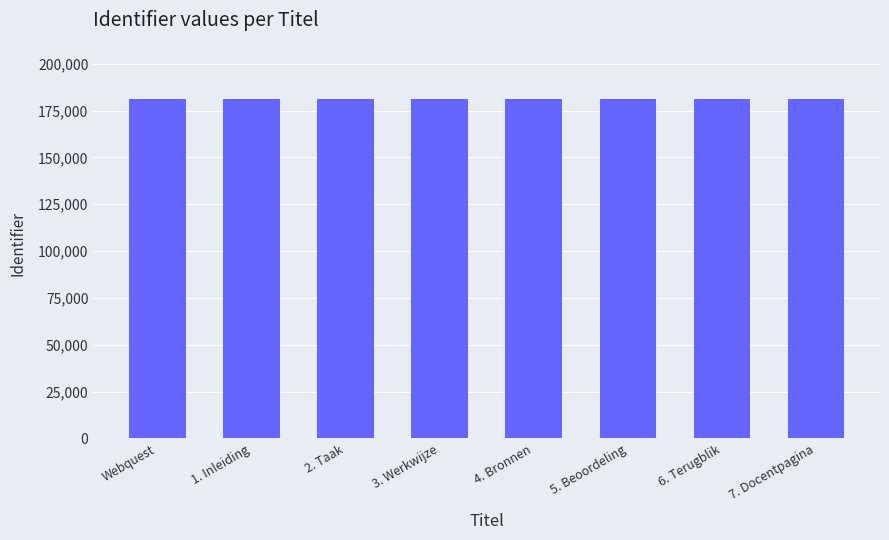

Count the number of data series in this chart.

1